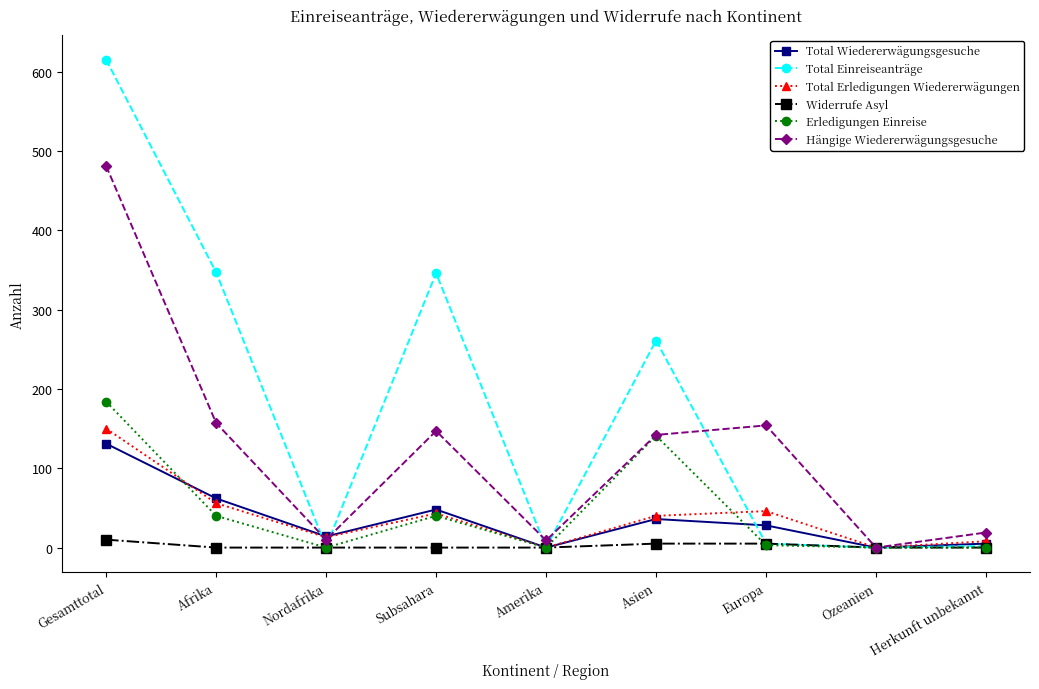

What is the sum of all Erledigungen Einreise values?

408